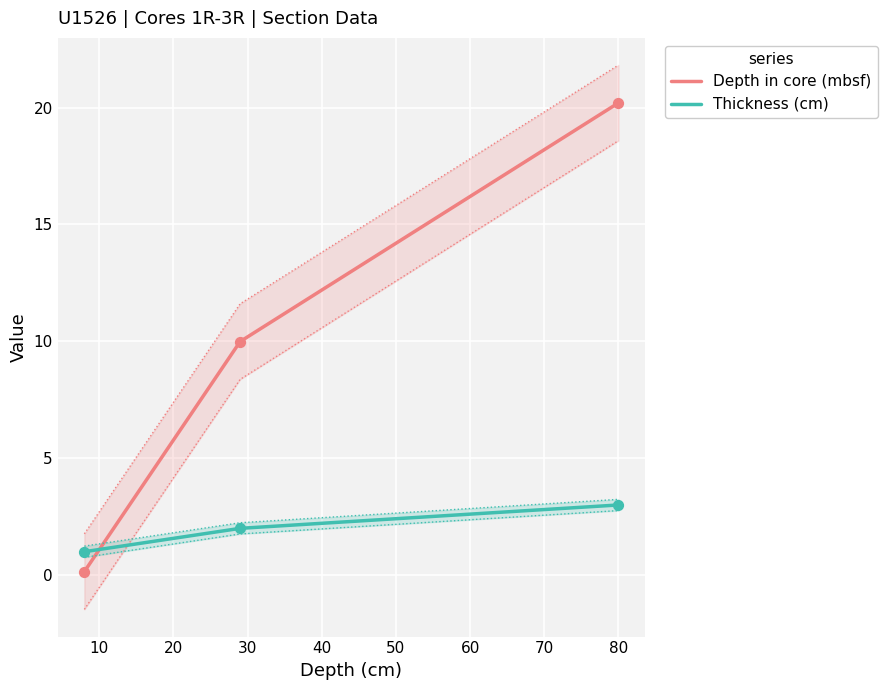

Which series reaches the maximum Y coordinate?

Depth in core (mbsf)